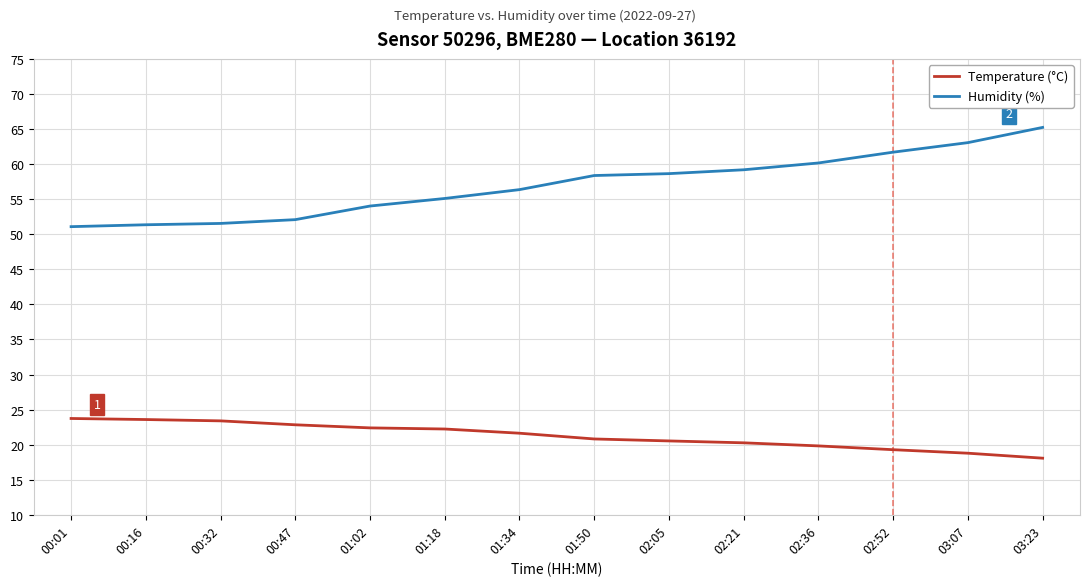

Which series has the largest range (max minus min)?

Humidity (%)